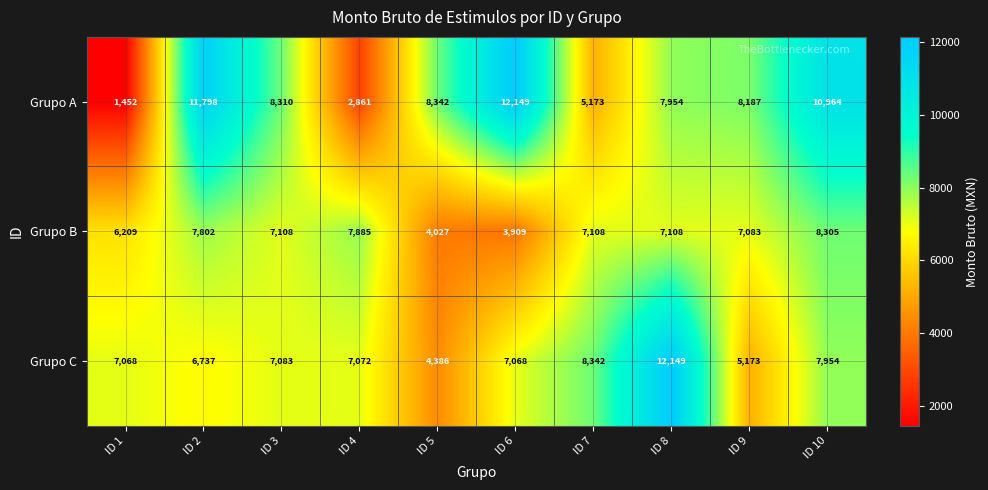

Rank the series at ID 10 from lowest to highest value.

Grupo C, Grupo B, Grupo A